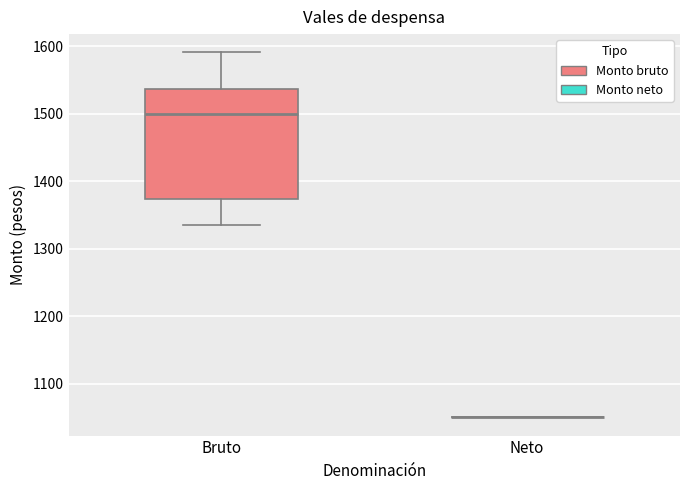

Reading left to right, transcribe this box plot: for each box, give where its median line is, the range the box spans, and where its two whiskers end, as read against the y-axis. The values are not printed on the chart, so give them approximately, as read against the axis.

Bruto: median 1500, box 1370 to 1540, whiskers 1340 to 1590
Neto: box collapsed to a line at 1050, whiskers 1050 to 1050